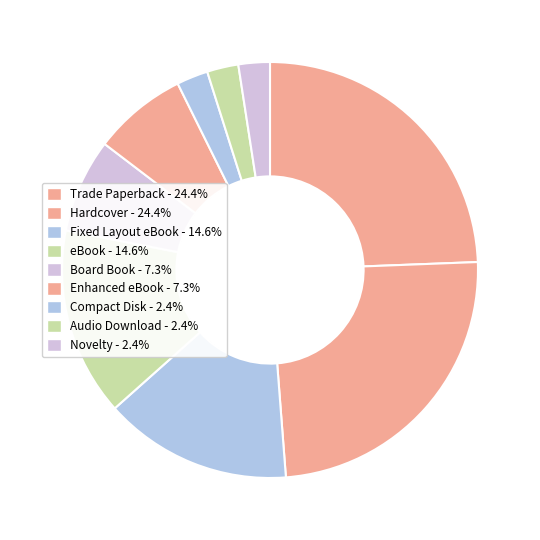

What is the largest slice in the pie chart?

Trade Paperback